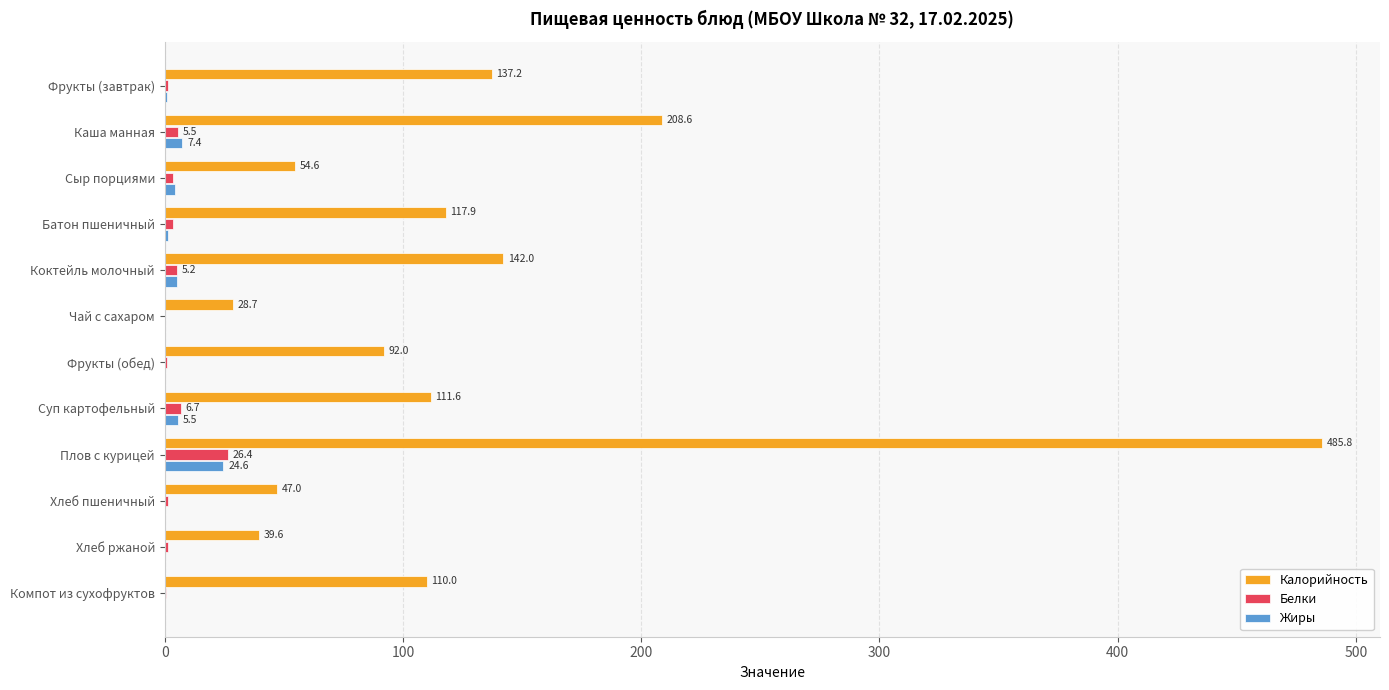

True or false: Белки has a value of 1.5 at Фрукты (завтрак).

True